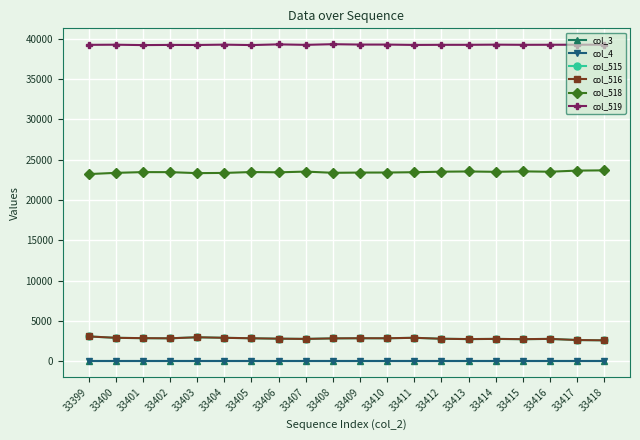

Is this an area chart (filled region under the line)?

No